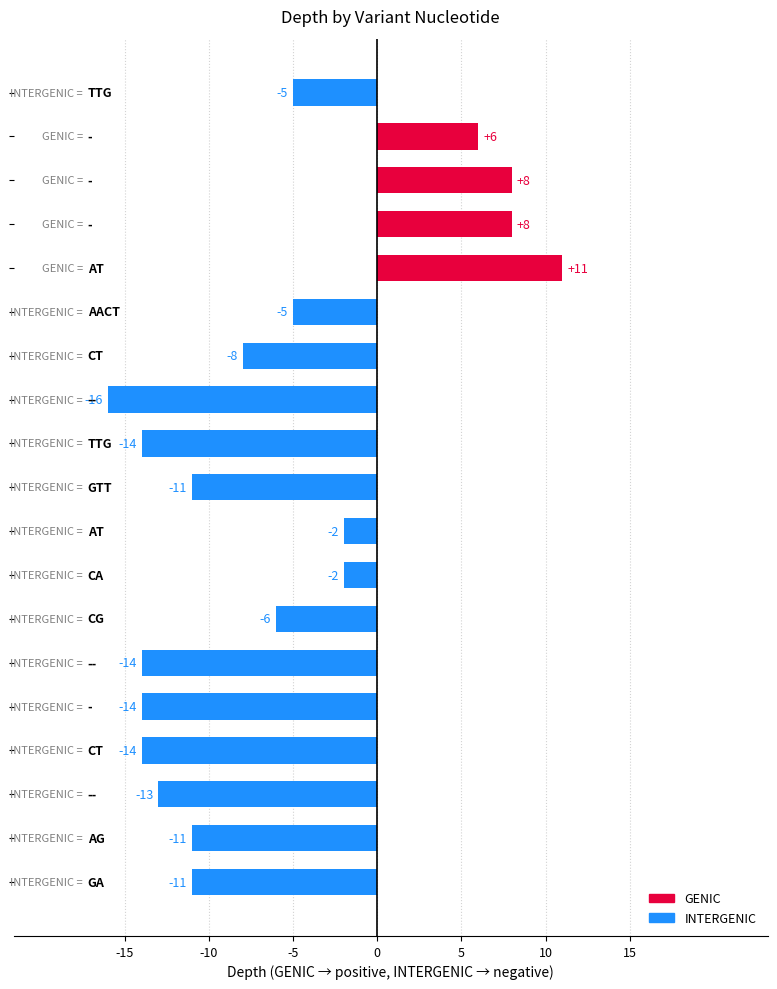

What is the difference between the maximum and minimum values?

27